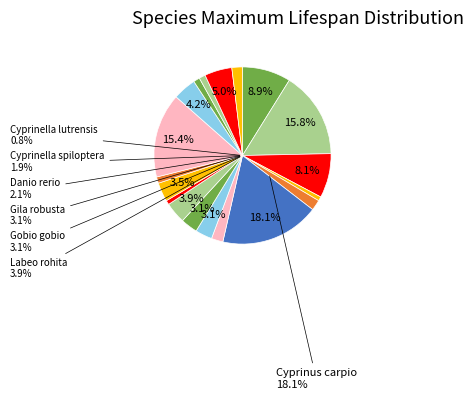

How many segments does this pie chart have?

19